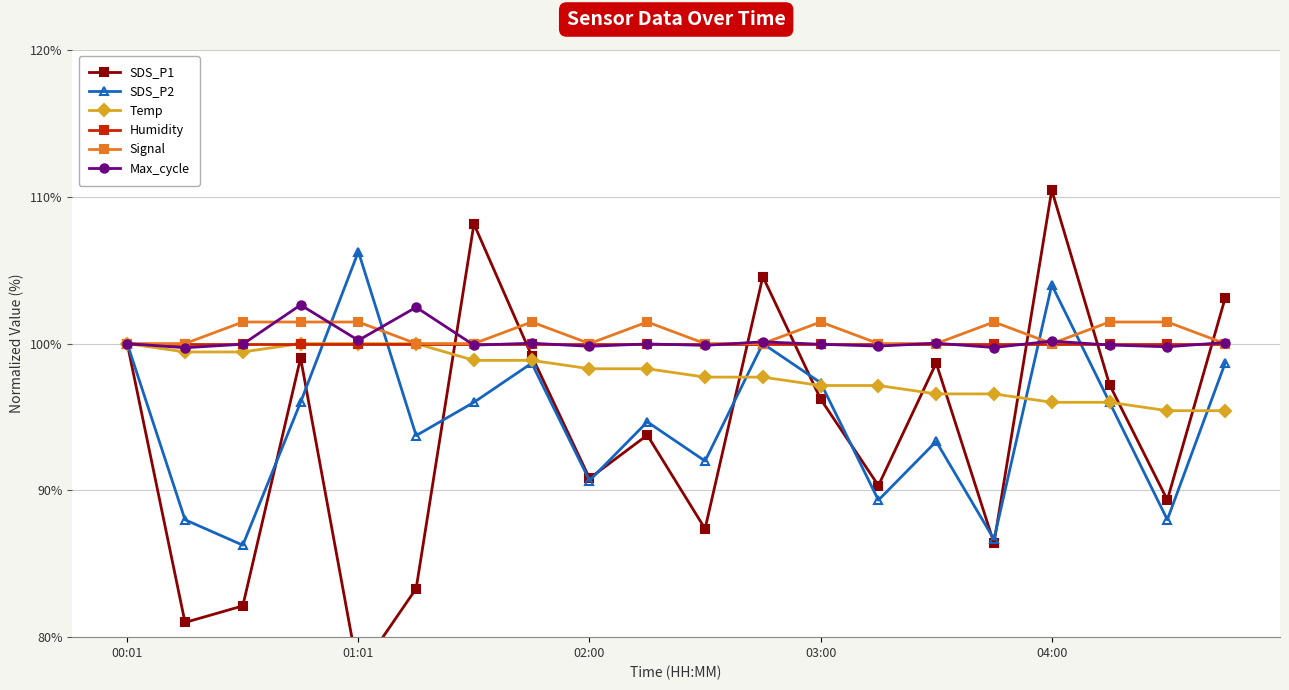

What is the highest value of the Max_cycle series?

102.6